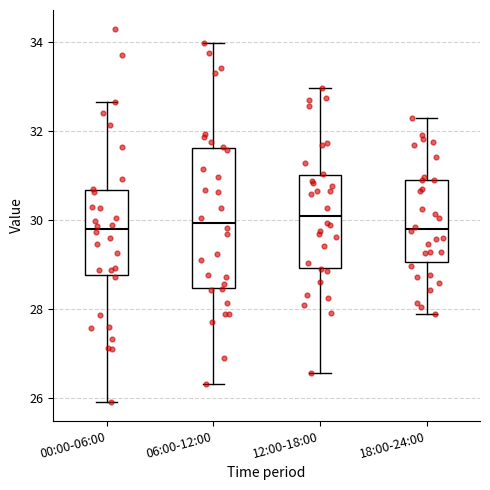

Where is the lower edge of the box for 18:00-24:00 on the y-axis? The values are not printed on the chart, so give them approximately, as read against the axis.

29.0